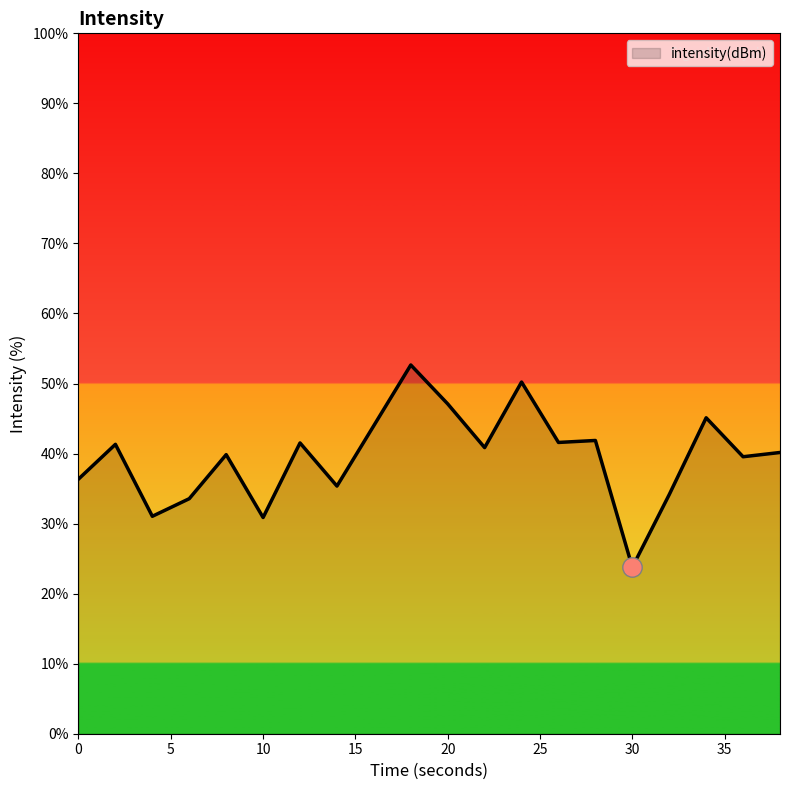

Does the chart display data point markers on the line(s)?

No